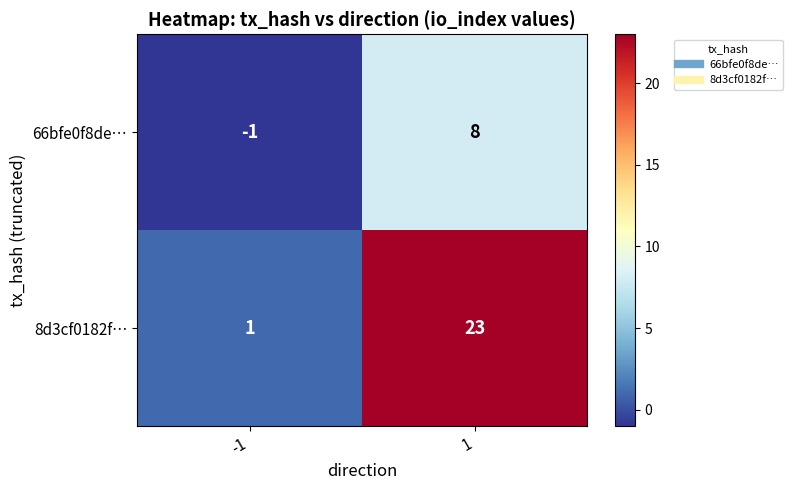

At which category does the chart reach its peak across all series?

1